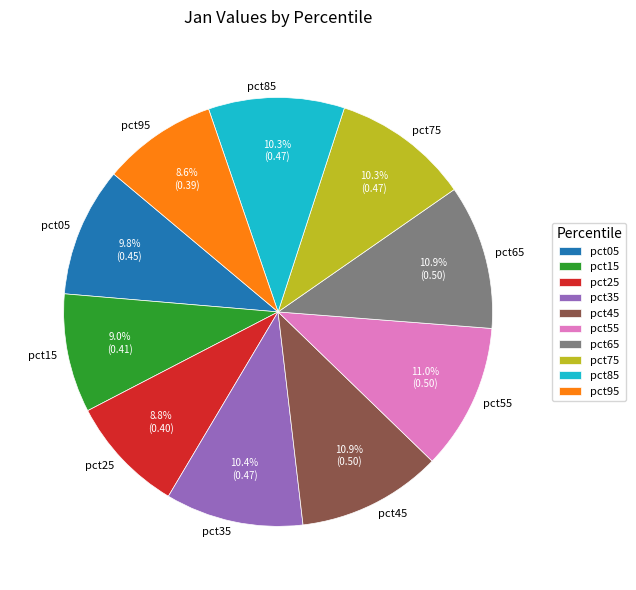

The pct15 slice represents 1% of the pie. True or false?

False